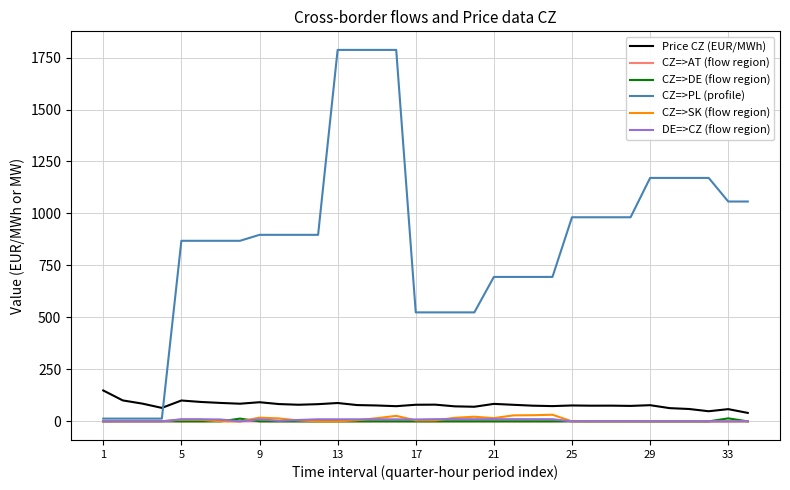

Which series has the widest spread of values?

CZ=>PL (profile)